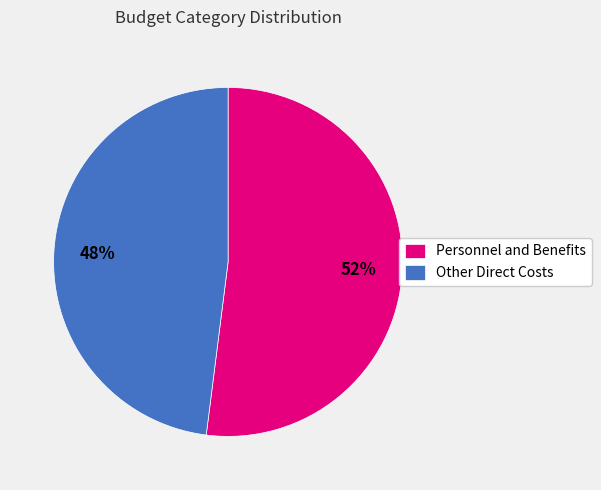

True or false: Personnel and Benefits accounts for 92% of the total.

False